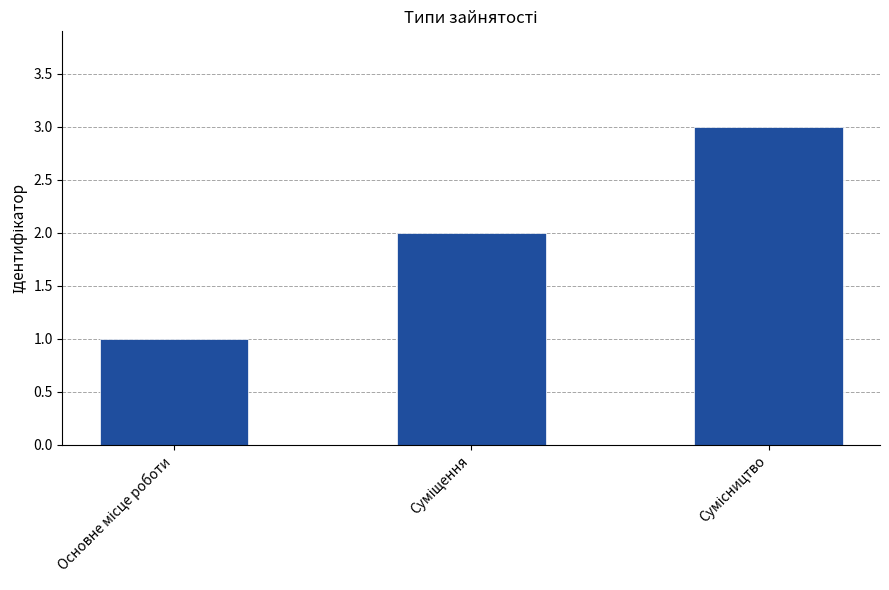

What is the sum of all values?

6